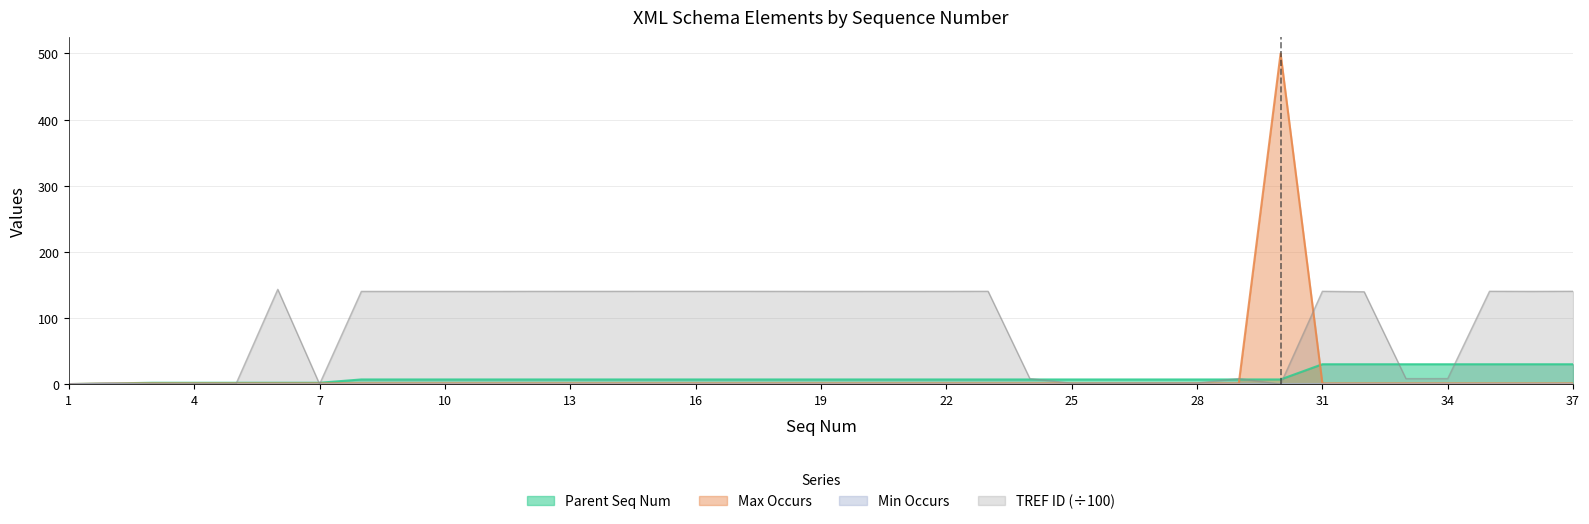

At which category does the chart reach its minimum across all series?

1